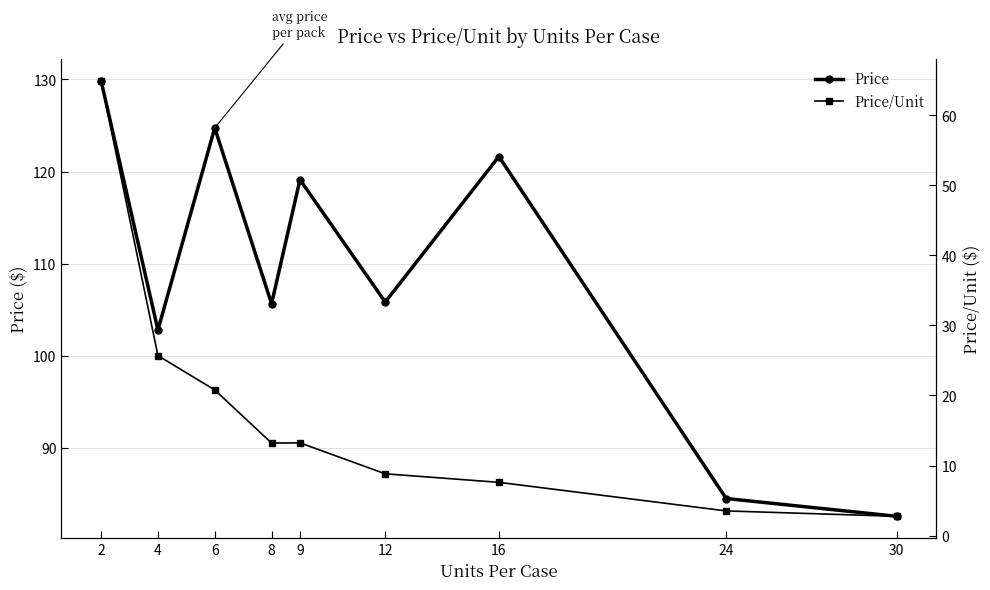

Rank the series by their maximum value, from highest to lowest.

Price, Price/Unit